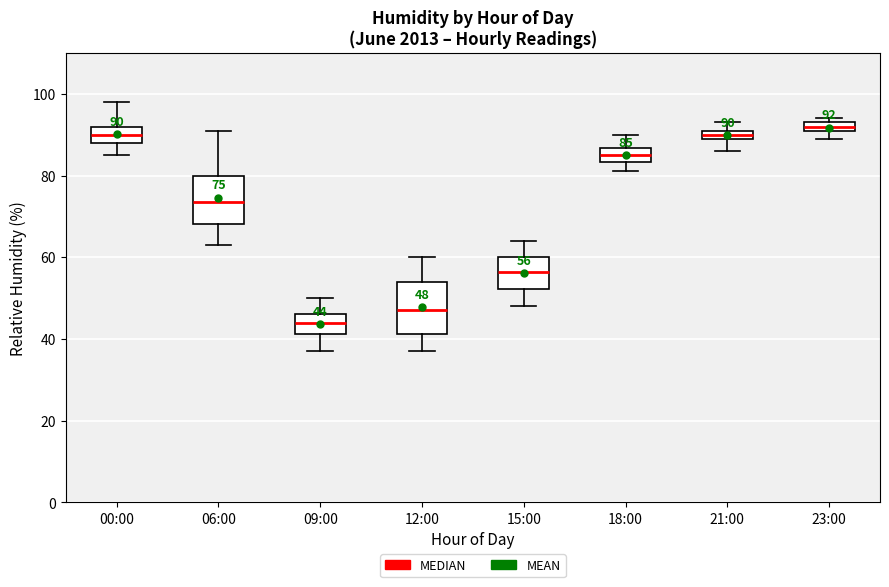

Which box has the lowest median line?

09:00